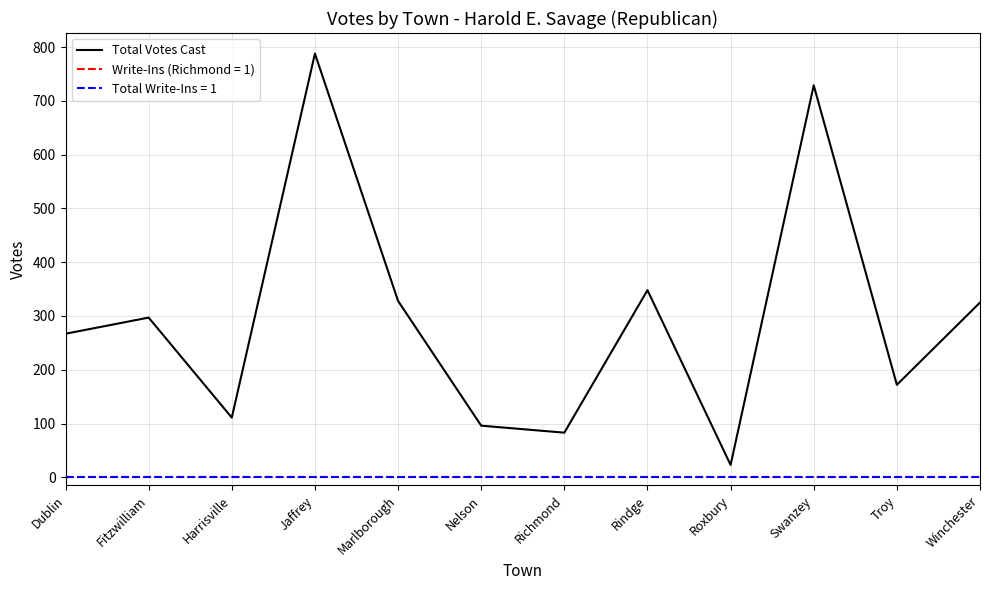

True or false: there are more than 0 points higher than both neighbors.

True